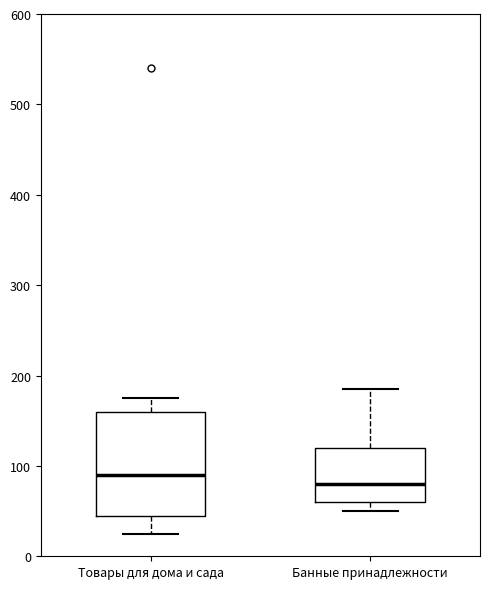

Reading left to right, transcribe this box plot: for each box, give where its median line is, the range the box spans, and where its two whiskers end, as read against the y-axis. The values are not printed on the chart, so give them approximately, as read against the axis.

Товары для дома и сада: median 90, box 50 to 160, whiskers 30 to 180
Банные принадлежности: median 80, box 60 to 120, whiskers 50 to 190